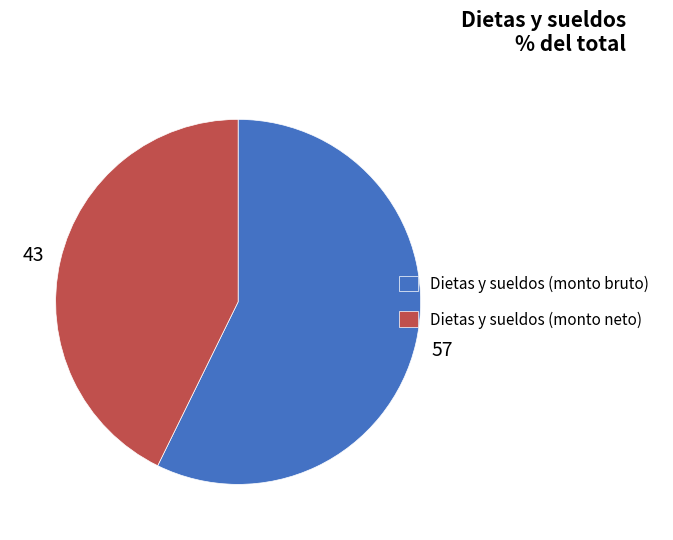

Rank the categories by value from highest to lowest.

Dietas y sueldos (monto bruto), Dietas y sueldos (monto neto)